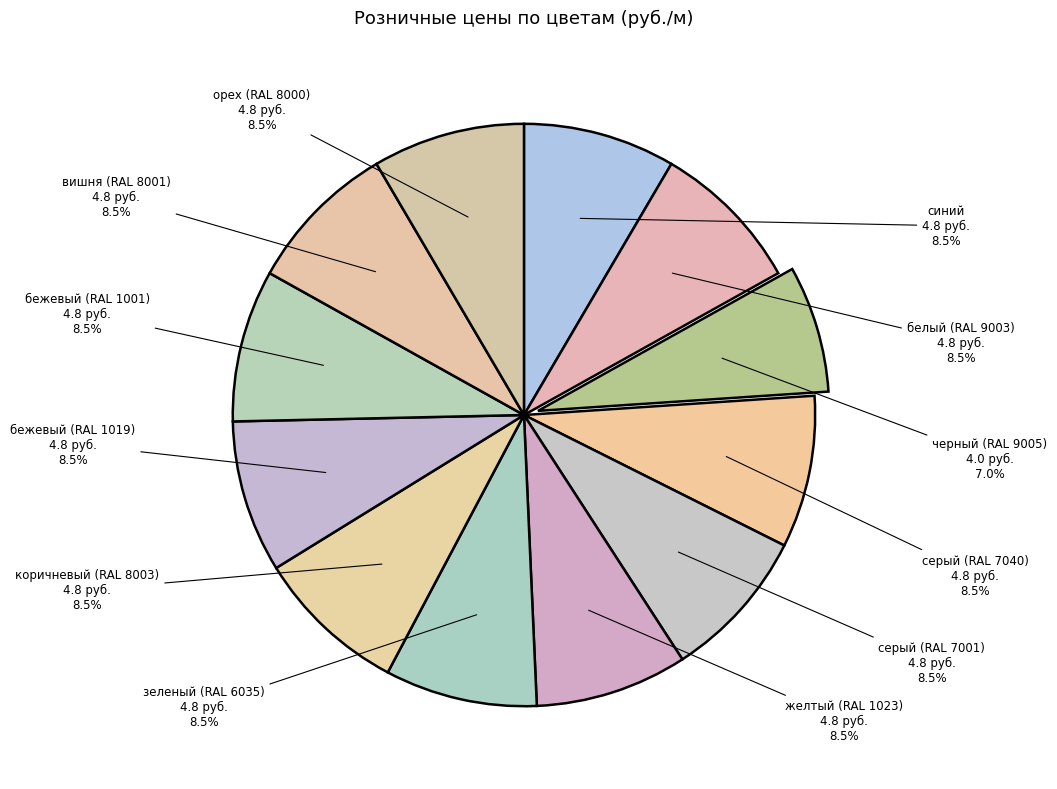

Approximately how many times larger is the value at черный (RAL 9005) compared to белый (RAL 9003)?

0.8